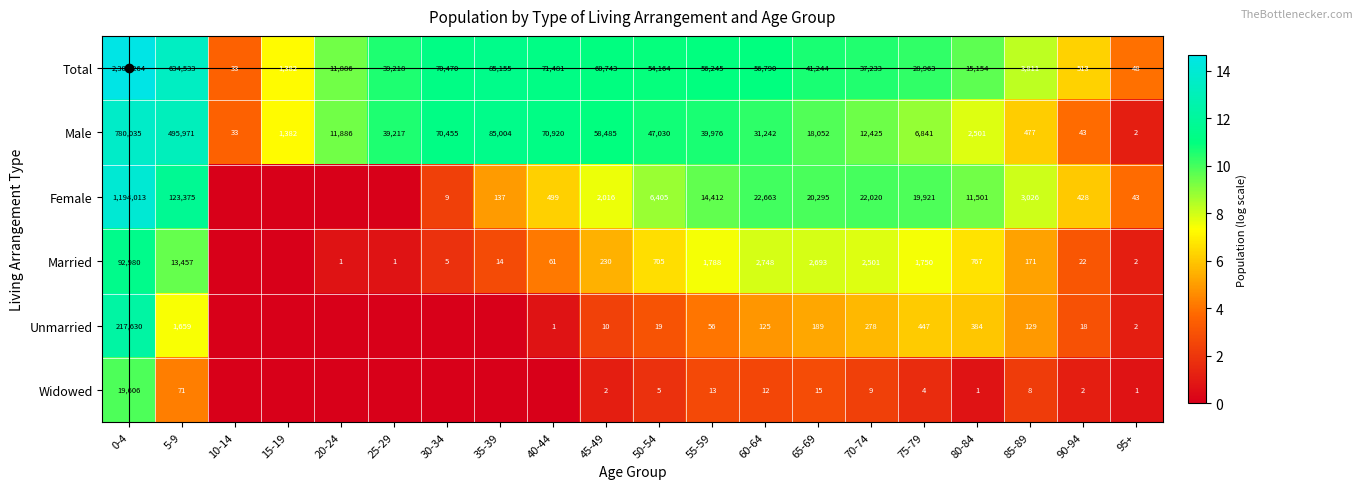

True or false: Female has a value of 187 at 35-39.

False